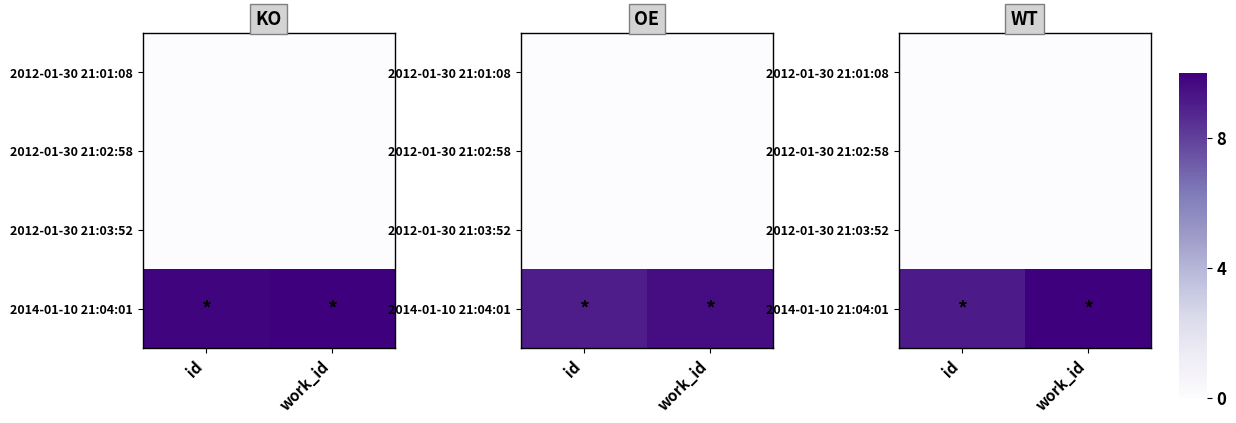

What is the spread (max minus min) of values at work_id?

10.0